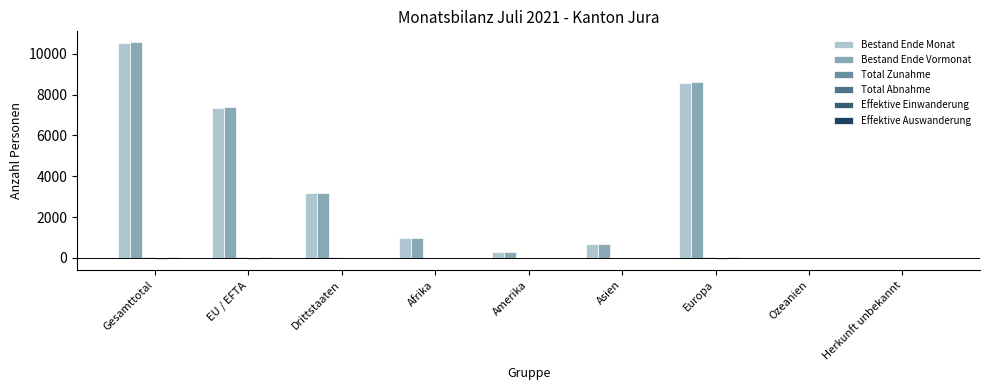

At how many categories does at least one series exceed 5997?

3